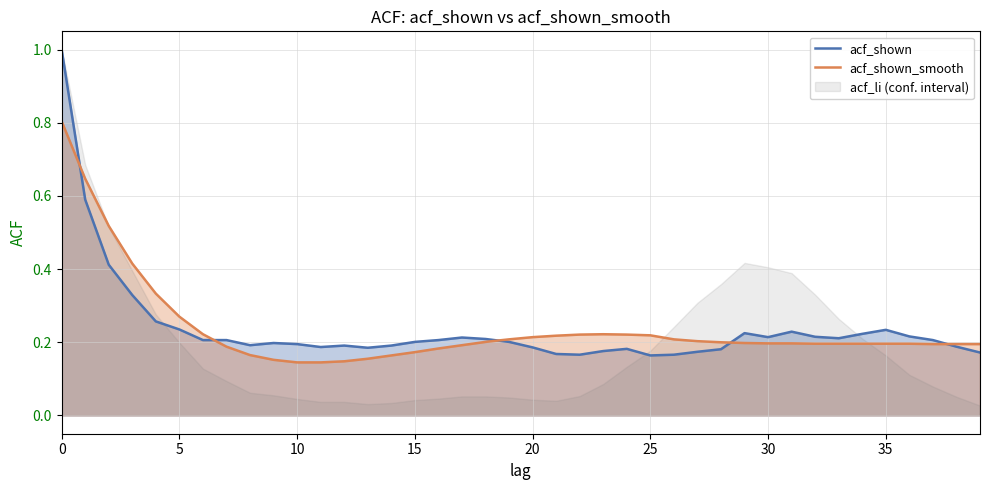

Is it true that acf_shown equals 0.1 at 15?

False